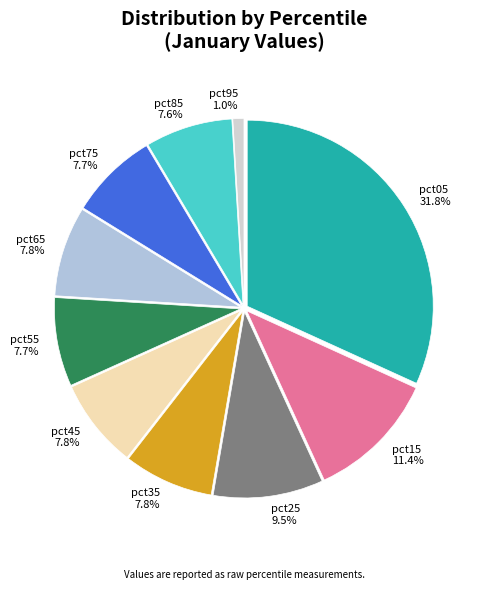

To the nearest percent, what portion does pct15 represent?

11%